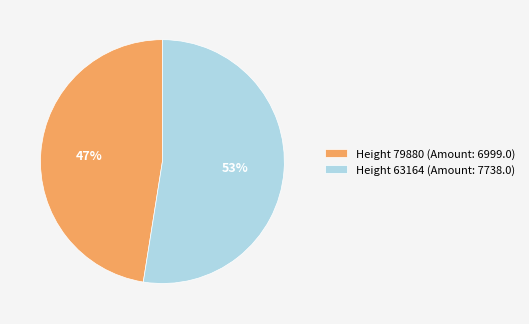

Rank the categories by value from highest to lowest.

Height 63164, Height 79880